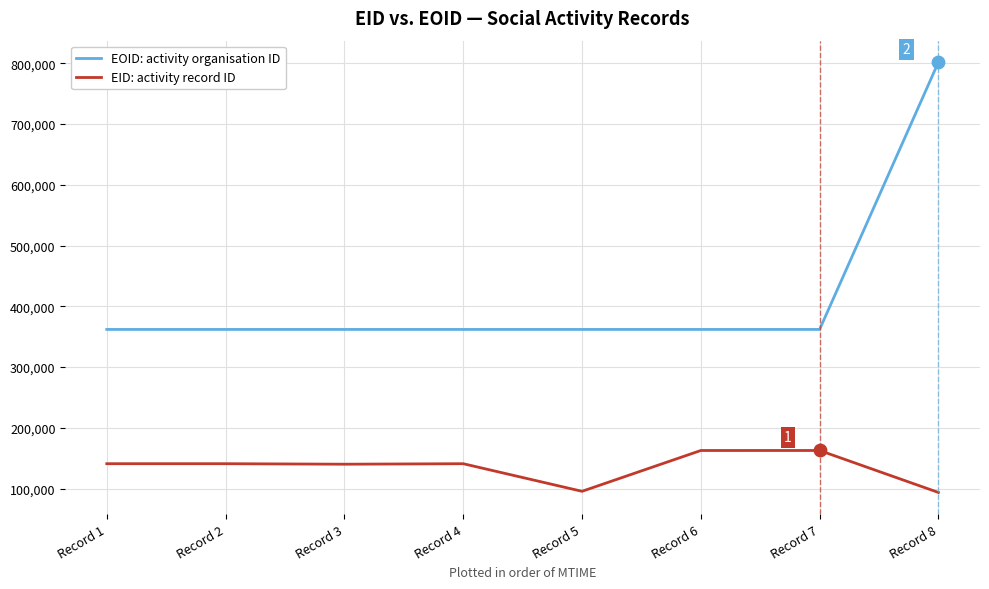

At how many categories does at least one series exceed 366993?

1